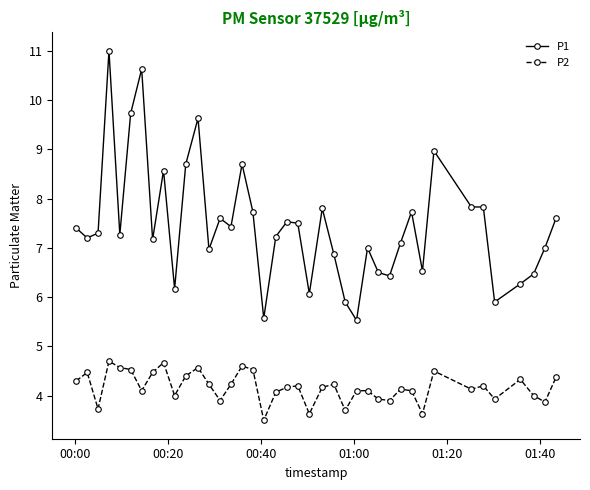

True or false: P1 has more than 2 points higher than both neighbors.

True